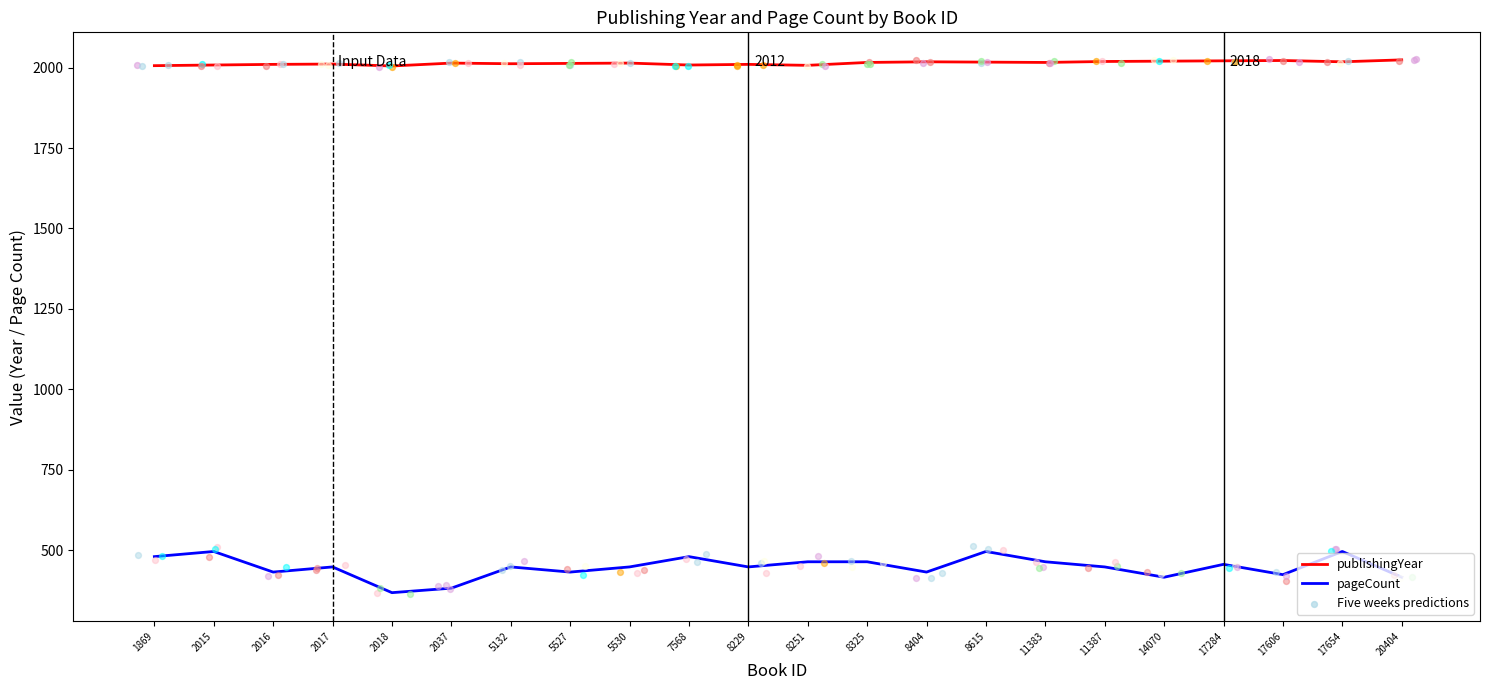

Is the value of pageCount at 20404 greater than the value of publishingYear at 8615?

No